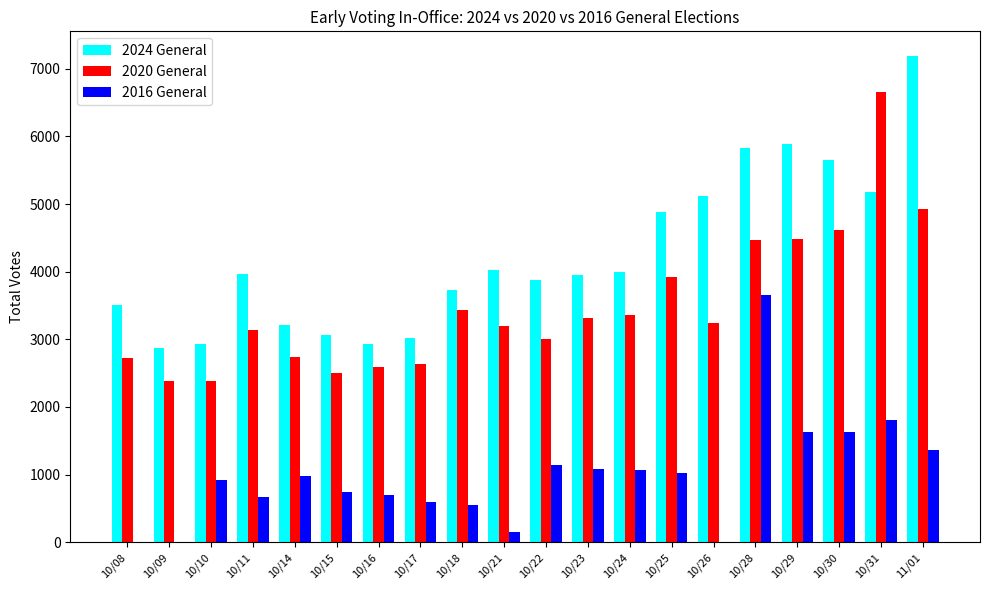

What are all the series names shown in the legend?

2024 General, 2020 General, 2016 General